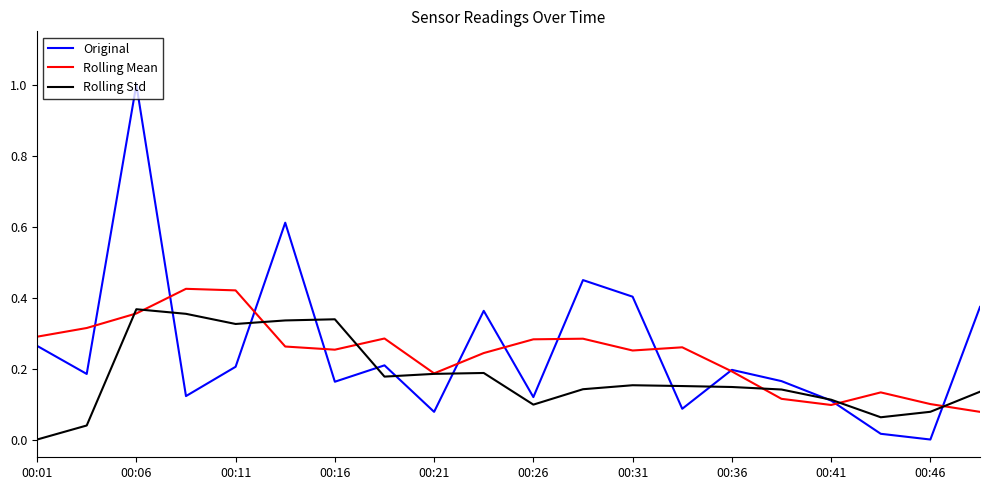

Which series has the largest range (max minus min)?

Original